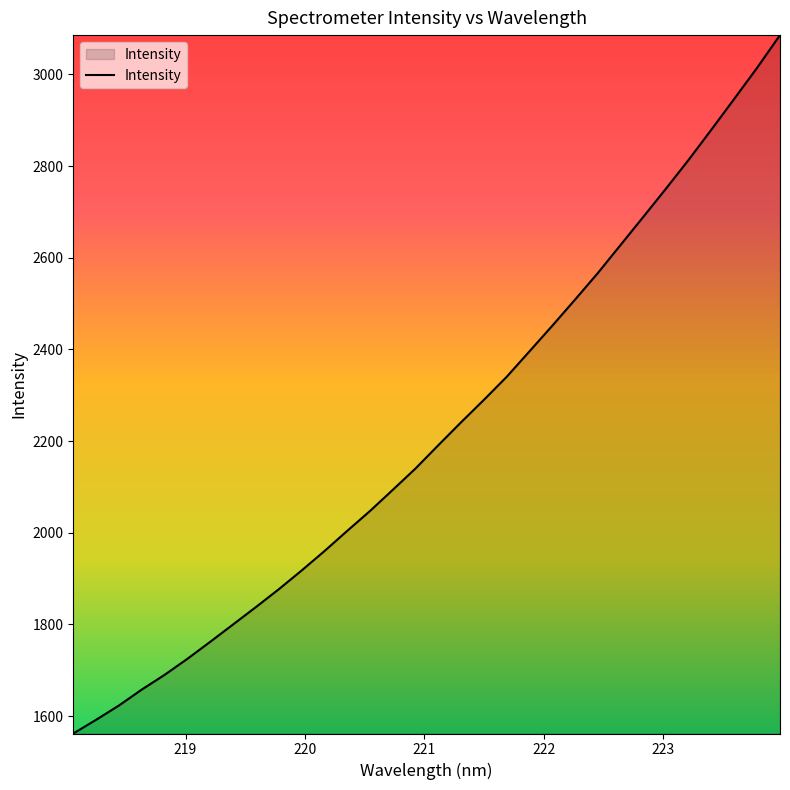

What is the minimum value shown in the chart?

1562.1